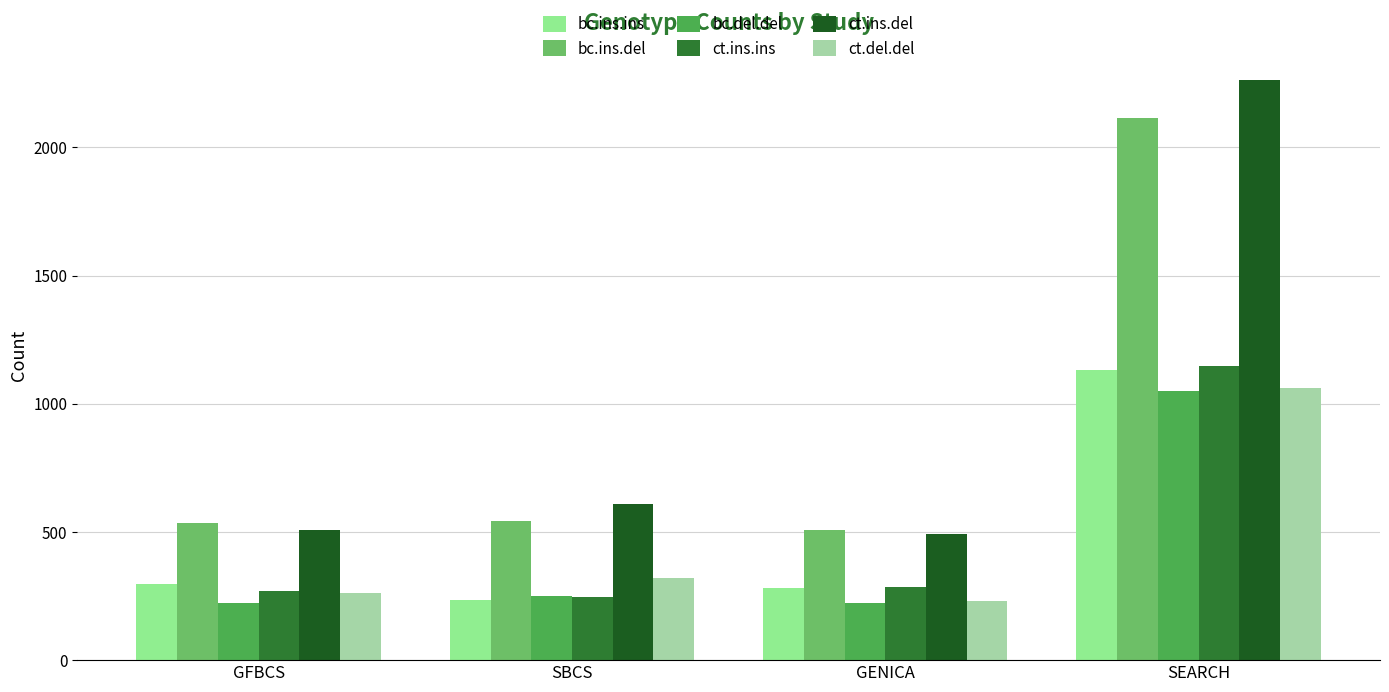

Which category has the lowest value in the bc.del.del series?

GFBCS